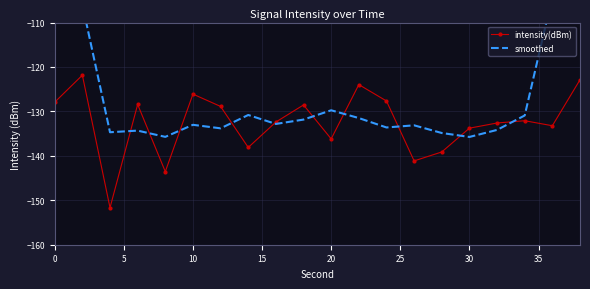

In intensity(dBm), how many points are lower than both neighbors (excluding endpoints)?

6